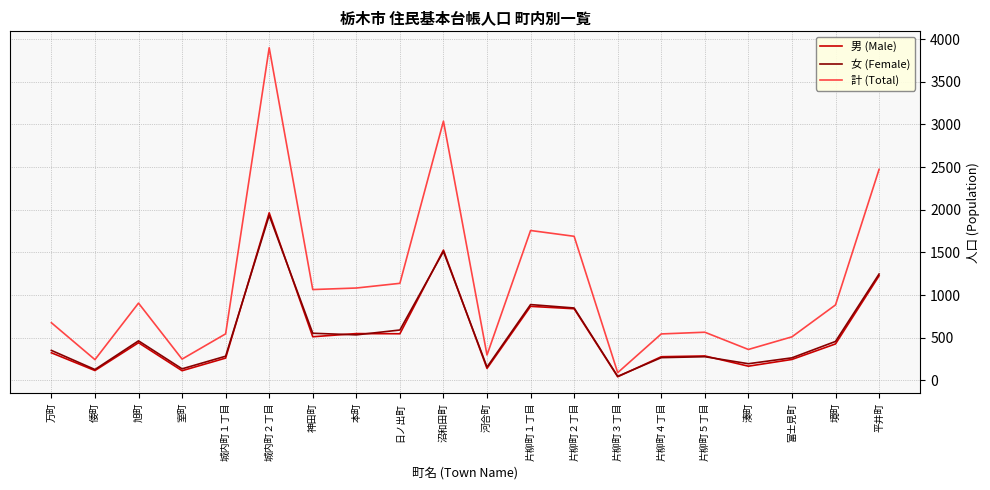

Which category has the highest value across all series?

城内町２丁目